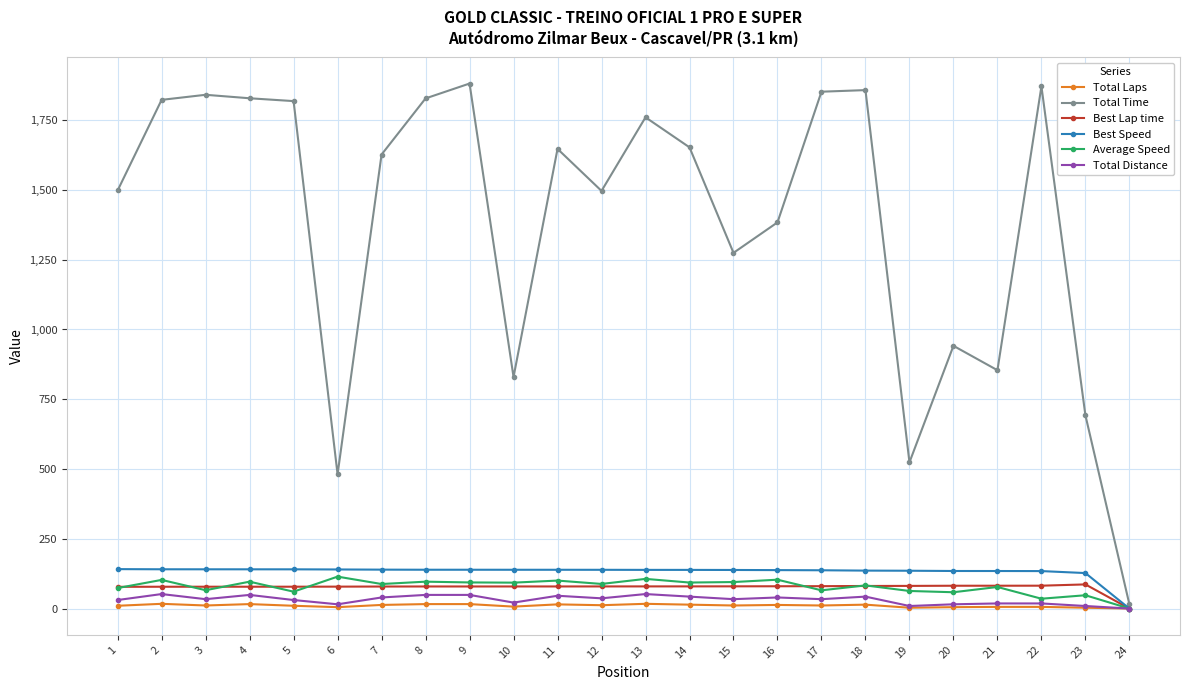

Does the chart display data point markers on the line(s)?

Yes